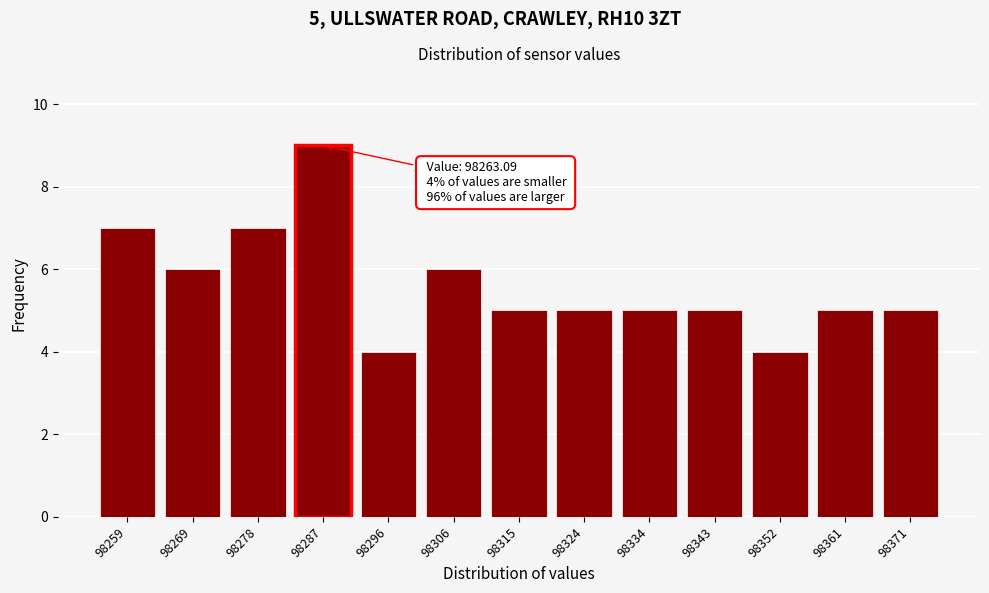

Reading right to left, transcribe all the data shown in this chart.

98371=5	98361=5	98352=4	98343=5	98334=5	98324=5	98315=5	98306=6	98296=4	98287=9	98278=7	98269=6	98259=7